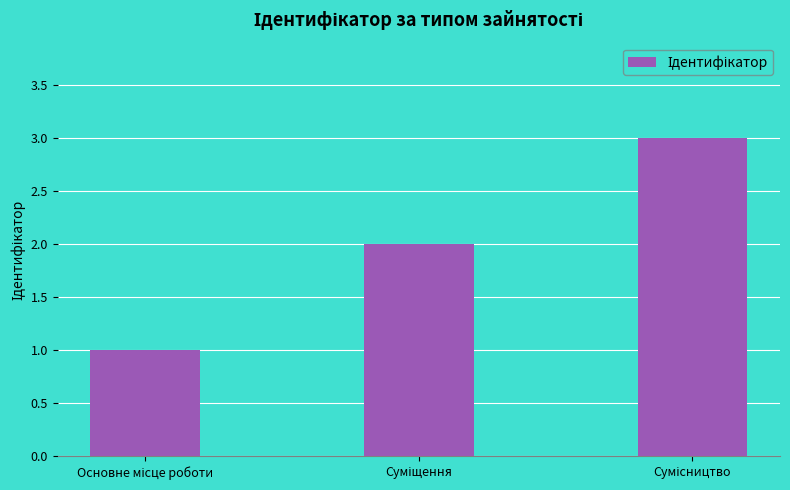

What is the greatest value displayed?

3